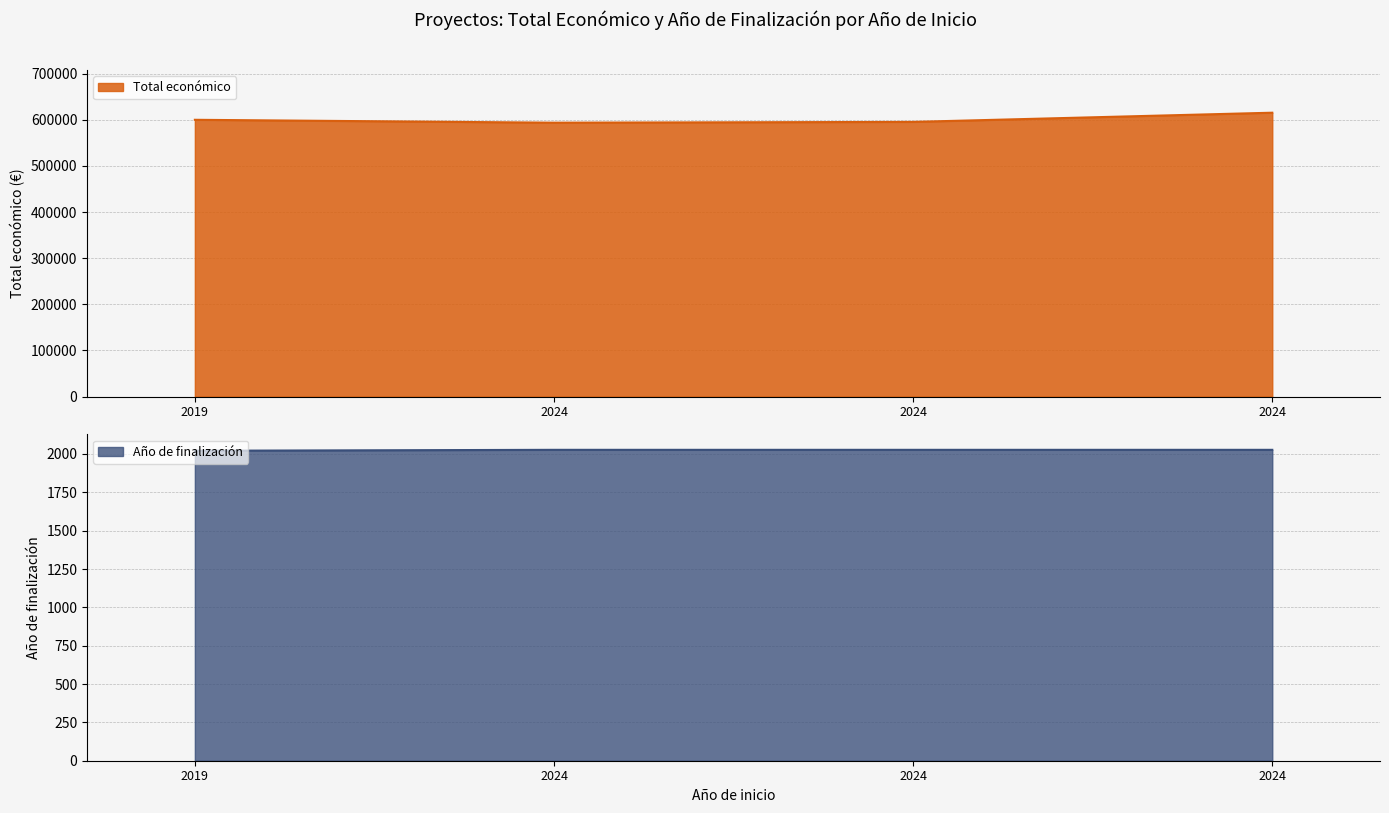

Count the number of data series in this chart.

2